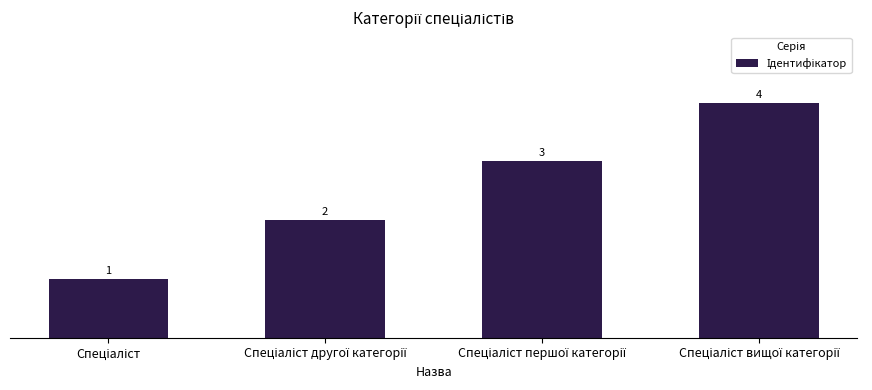

What is the value of the 4th bar from the left?

4